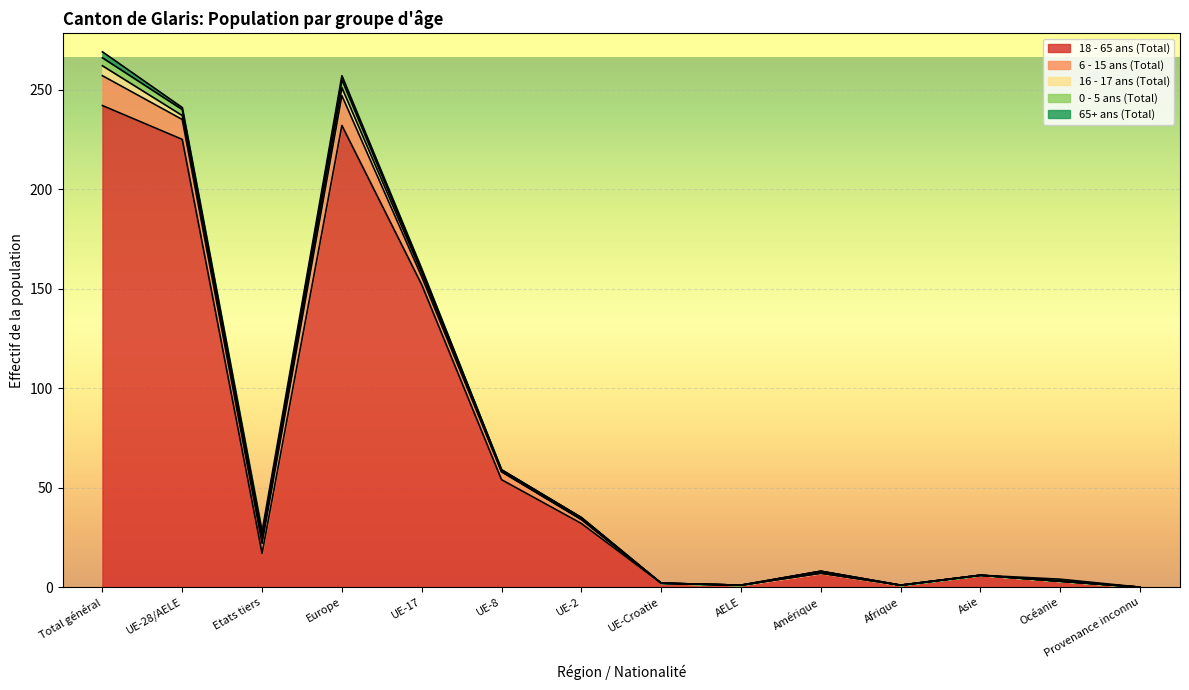

Between Total général and Amérique, which is larger?

Total général